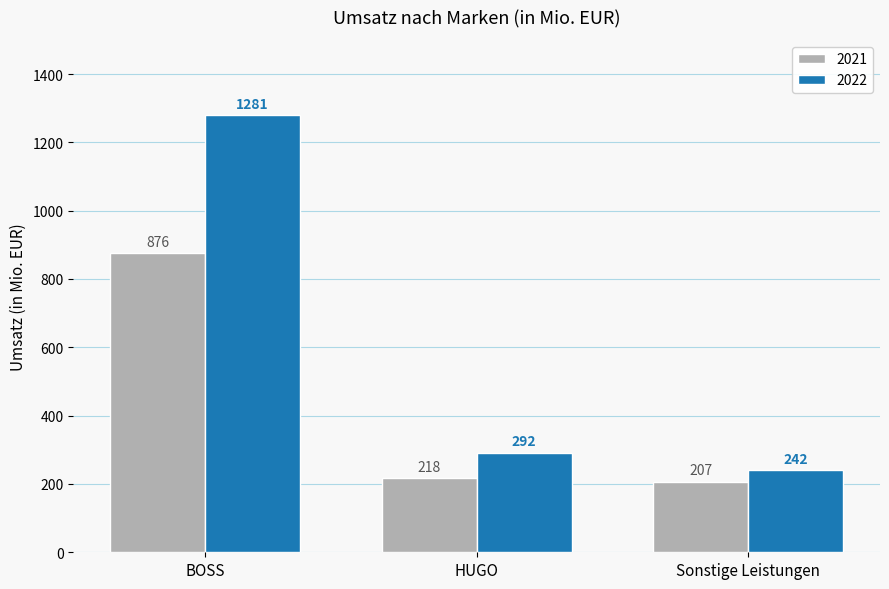

What is the difference between the maximum and second lowest values in the 2022 series?

989